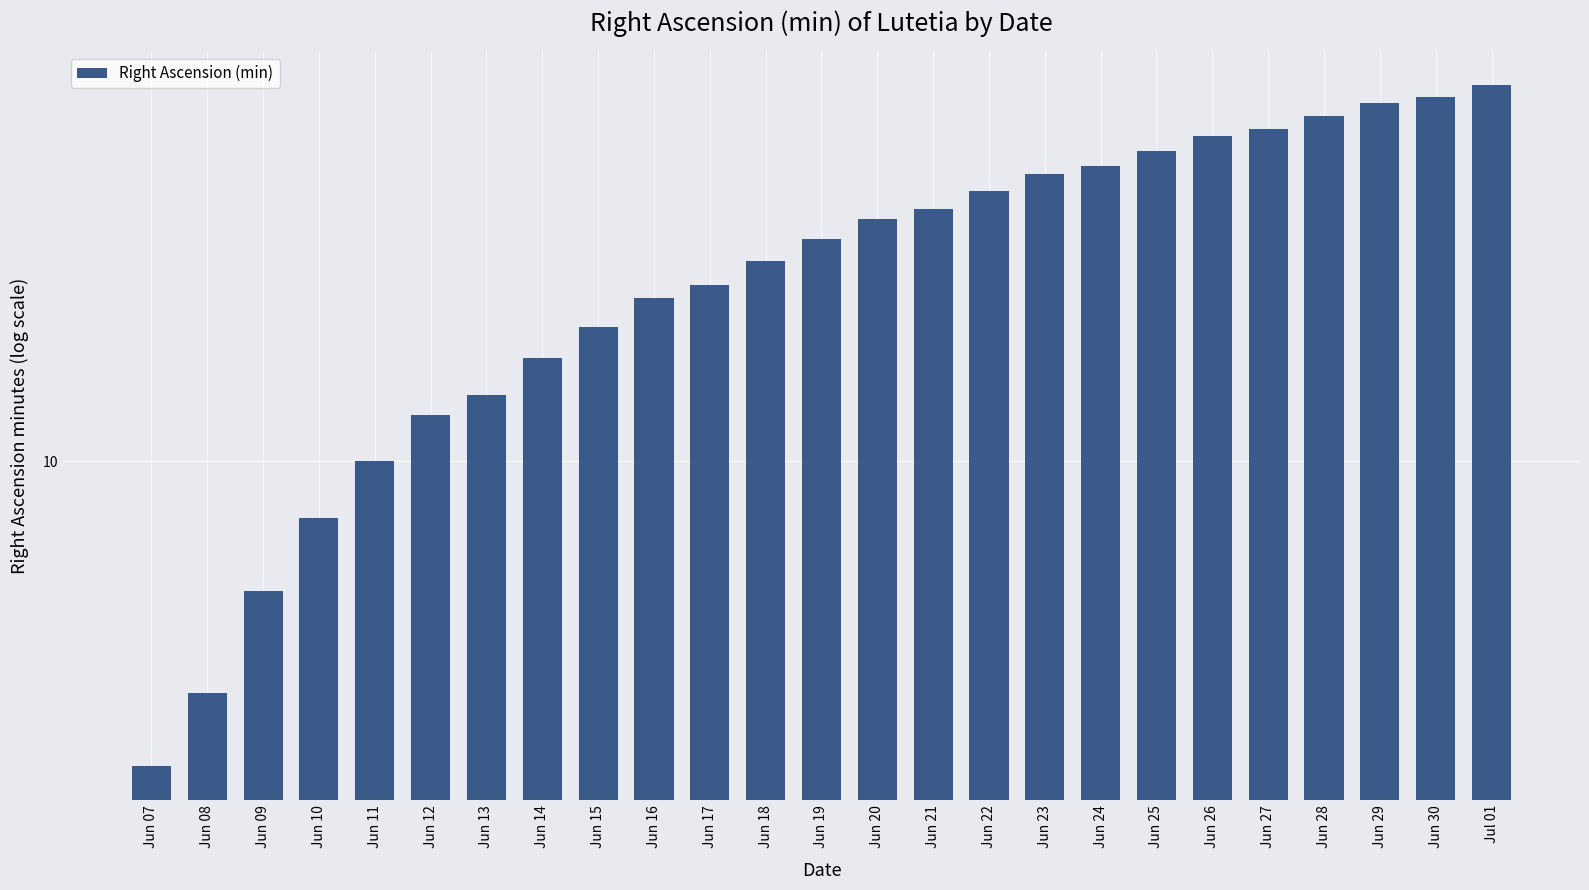

What is the value of the 10th bar from the left?

19